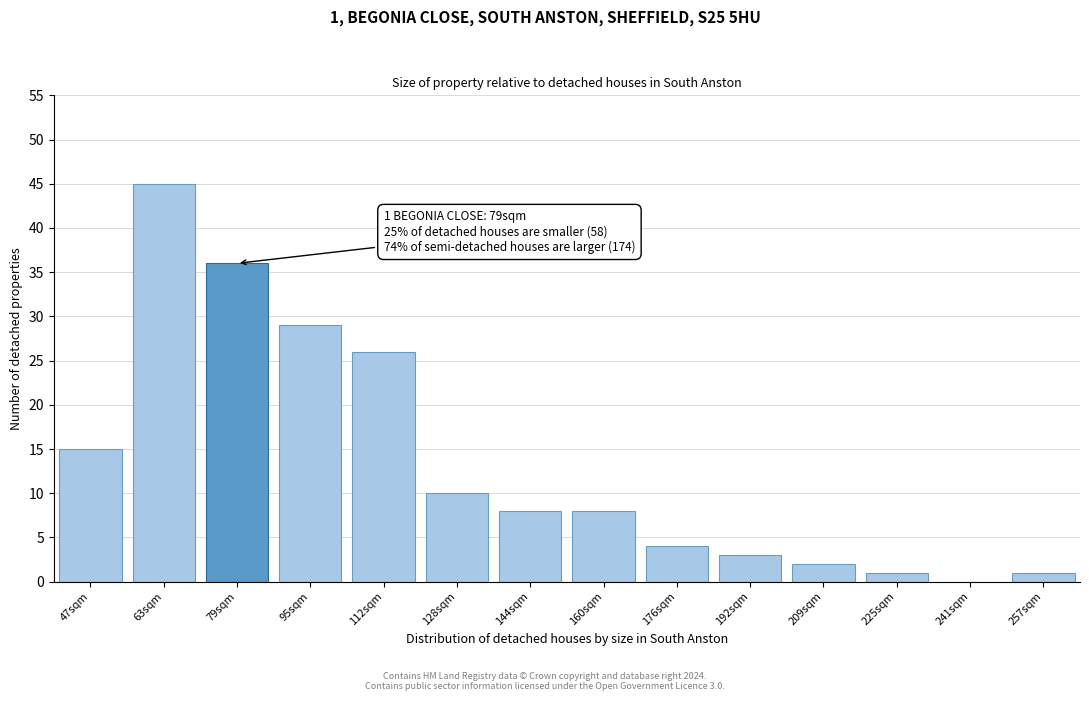

Reading right to left, transcribe all the data shown in this chart.

257sqm=1	241sqm=0	225sqm=1	209sqm=2	192sqm=3	176sqm=4	160sqm=8	144sqm=8	128sqm=10	112sqm=26	95sqm=29	79sqm=36	63sqm=45	47sqm=15